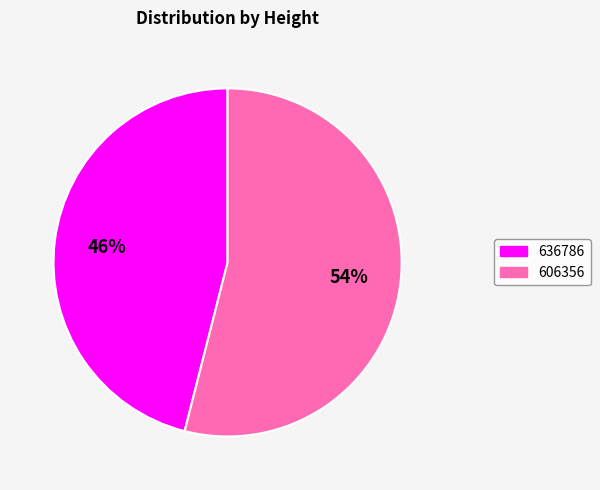

Which category has the biggest portion of the pie?

606356